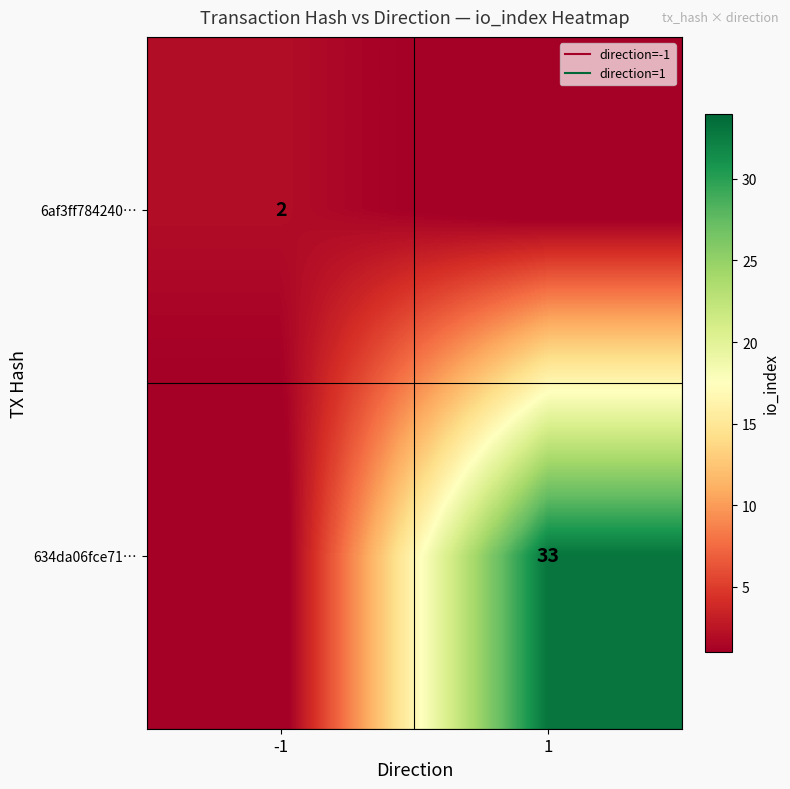

List the series in order of their overall mean, highest first.

634da06fce71…, 6af3ff784240…